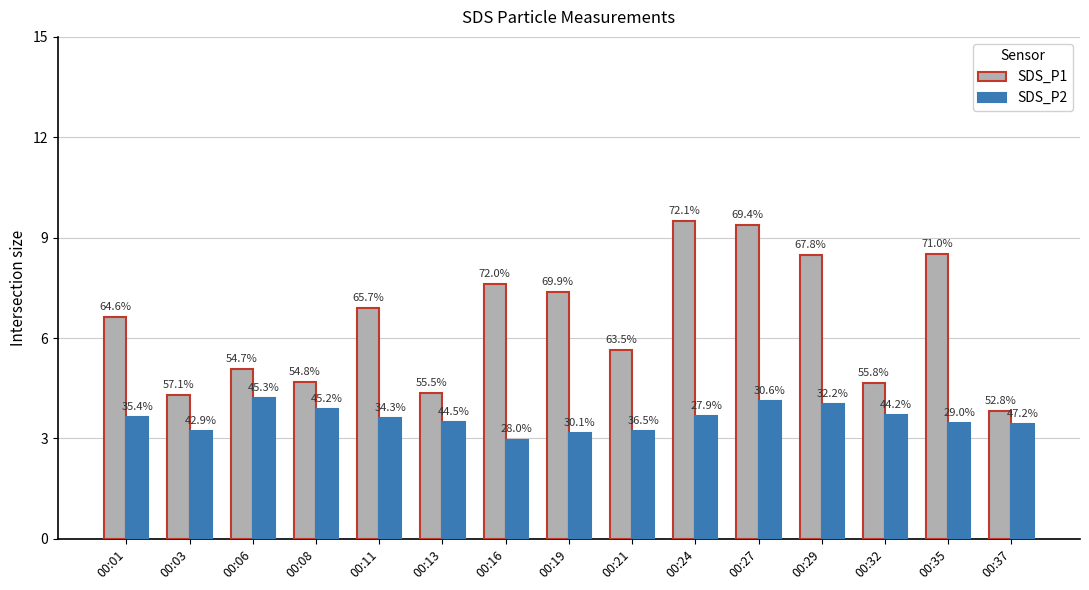

What are all the series names shown in the legend?

SDS_P1, SDS_P2